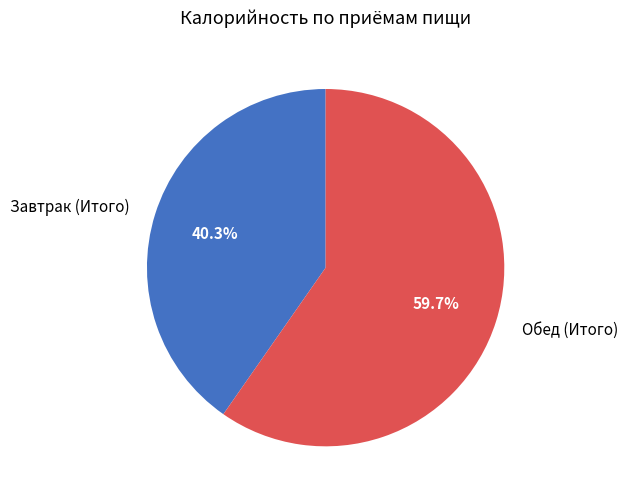

What is the largest slice in the pie chart?

Обед (Итого)